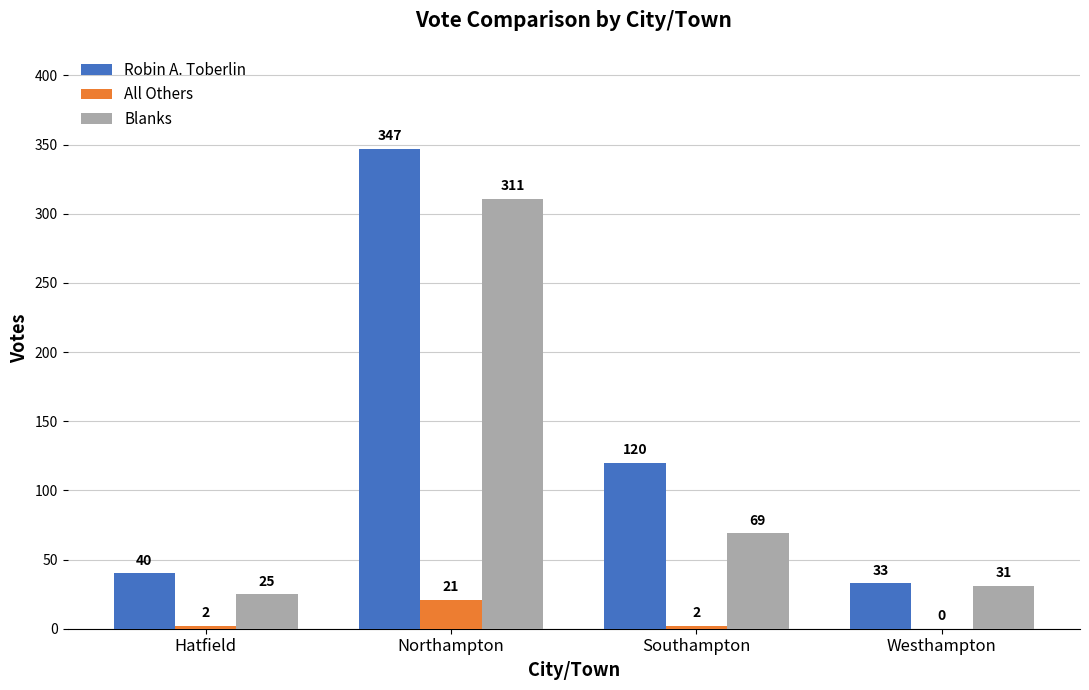

What is the maximum value for All Others?

21